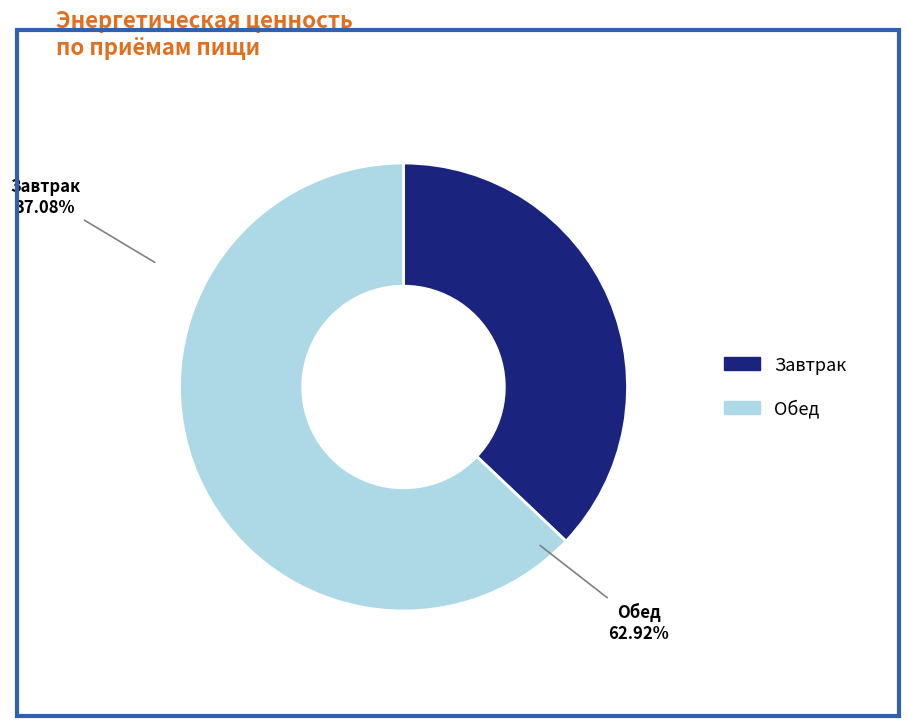

Which slice is the largest?

Обед